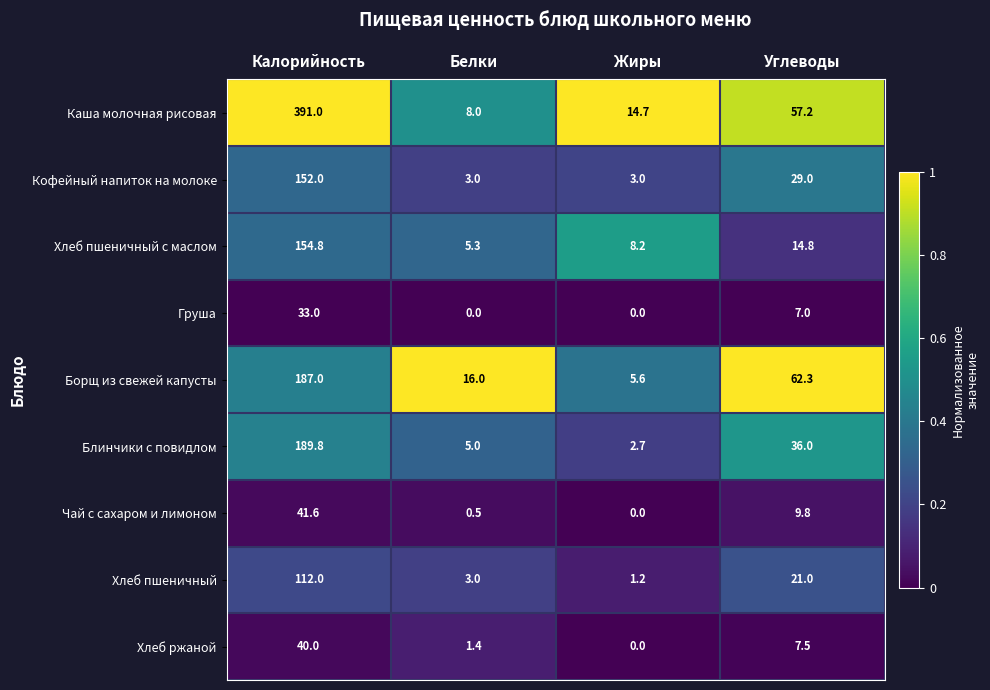

Which series changed the most between Калорийность and Жиры?

Каша молочная рисовая